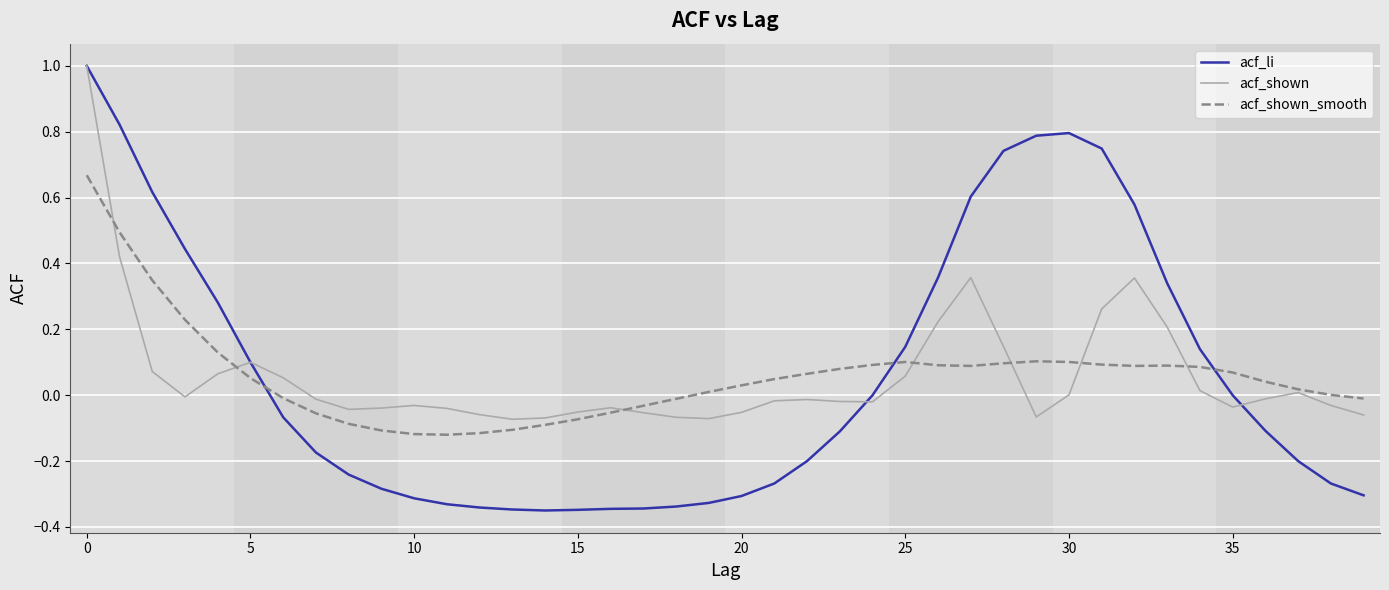

What is the greatest value displayed?

1.0